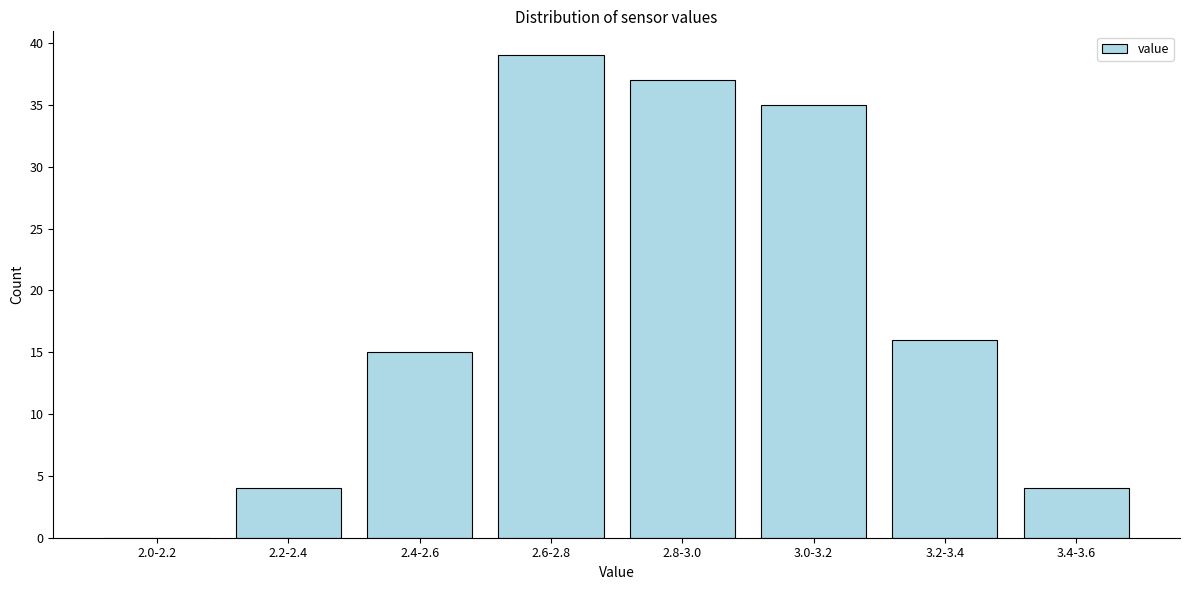

Reading right to left, transcribe all the data shown in this chart.

3.4-3.6=4	3.2-3.4=16	3.0-3.2=35	2.8-3.0=37	2.6-2.8=39	2.4-2.6=15	2.2-2.4=4	2.0-2.2=0